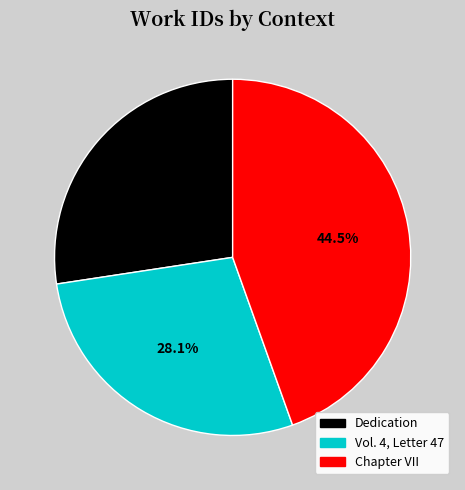

To the nearest percent, what percentage of the pie is Dedication?

27%